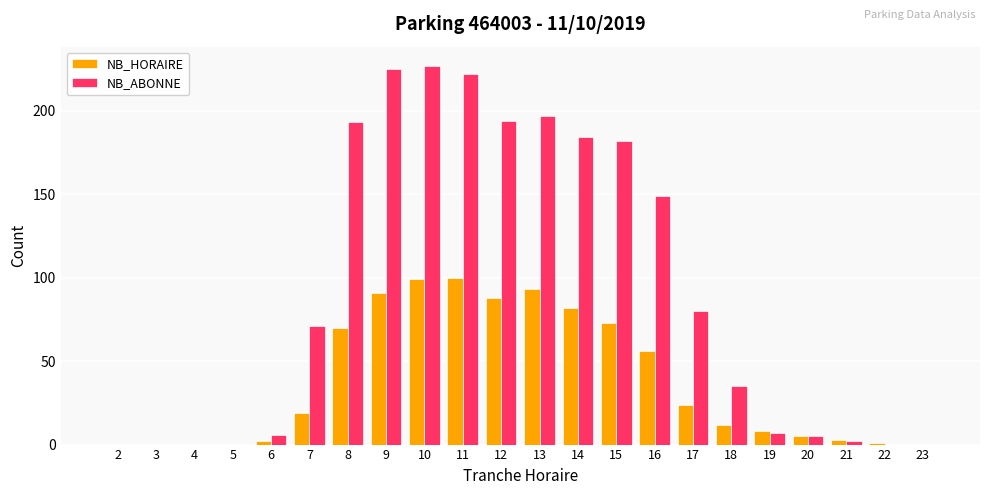

Which series has the largest total across all categories?

NB_ABONNE